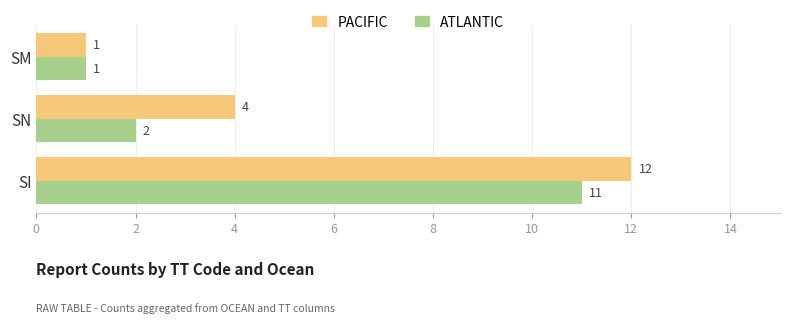

The ATLANTIC series shows 2 at SN. True or false?

True